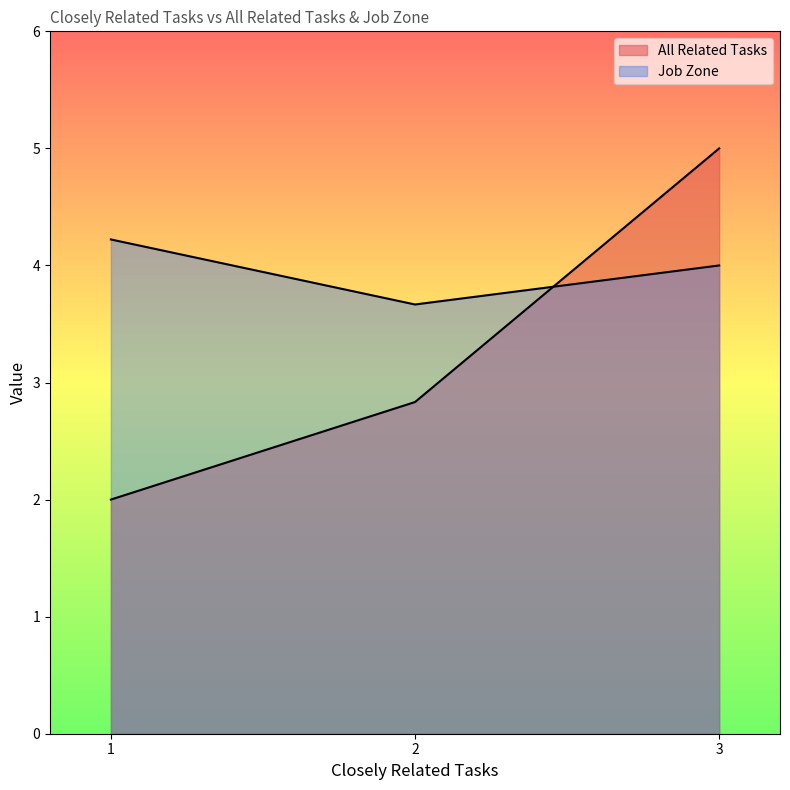

What are all the series names shown in the legend?

All Related Tasks, Job Zone